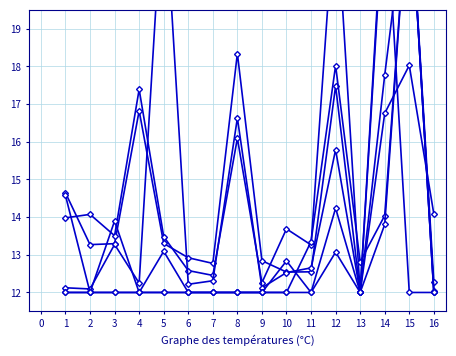

How many times do Quantity1-Year and Value-Oct cross each other?

6